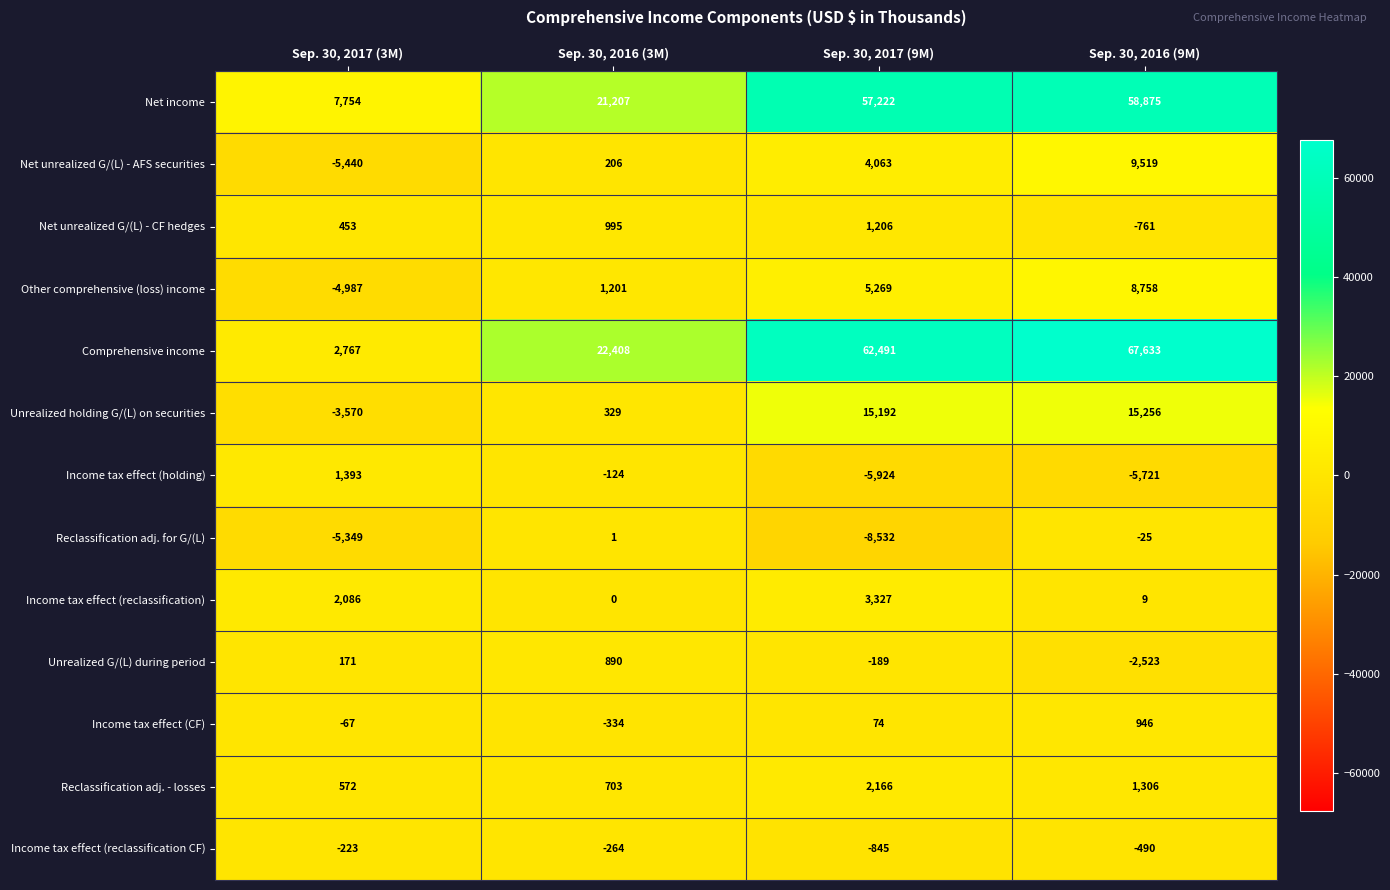

What is the difference between the second highest and minimum values in the Reclassification adj. for G/(L) series?

8507